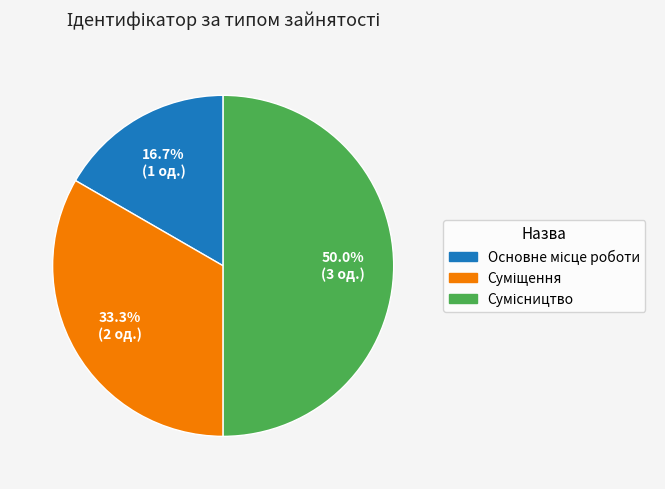

To the nearest percent, what portion does Суміщення represent?

33%